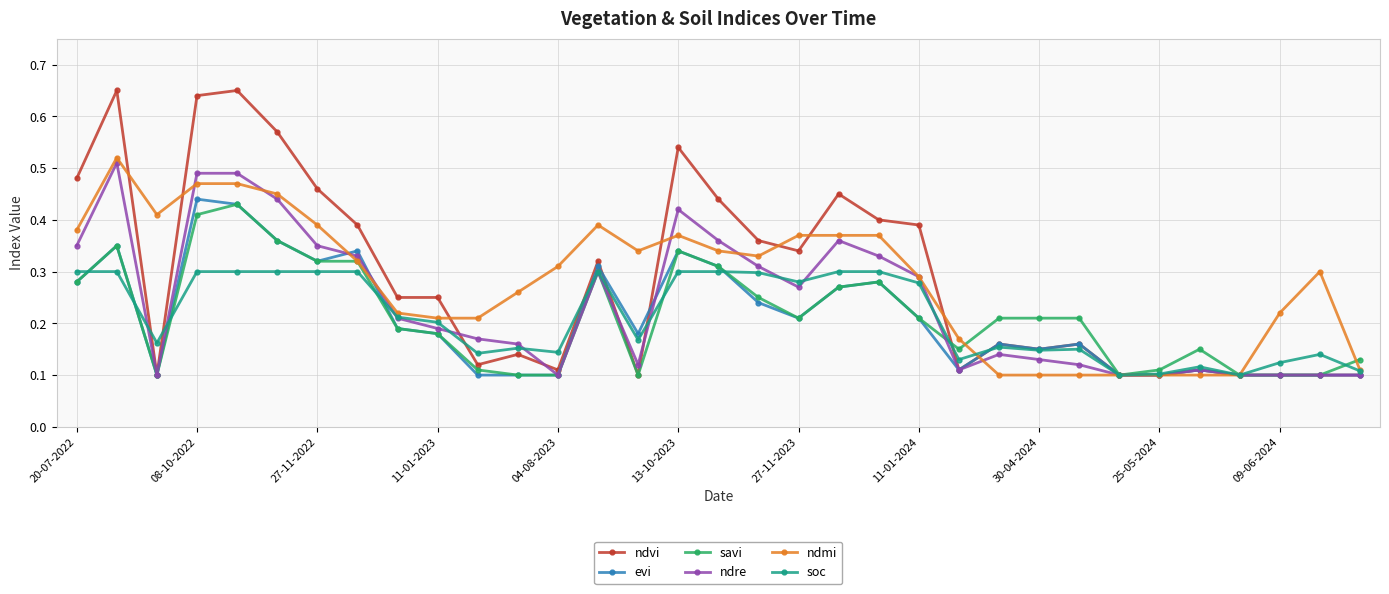

True or false: evi has more than 1 interior local peaks.

True